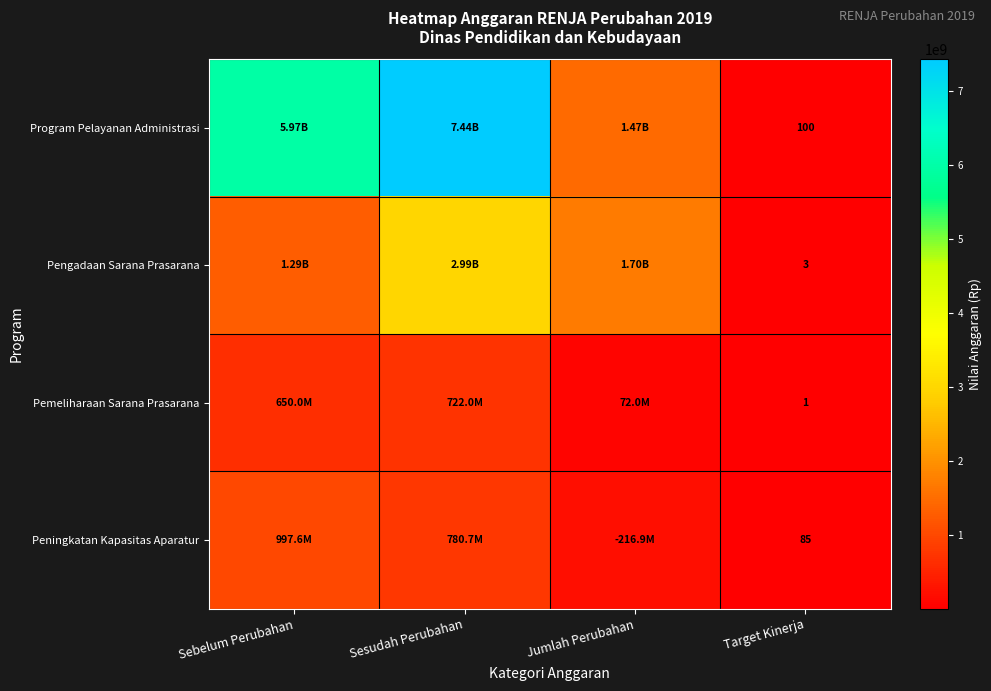

What is the maximum value shown in the chart?

7435339900